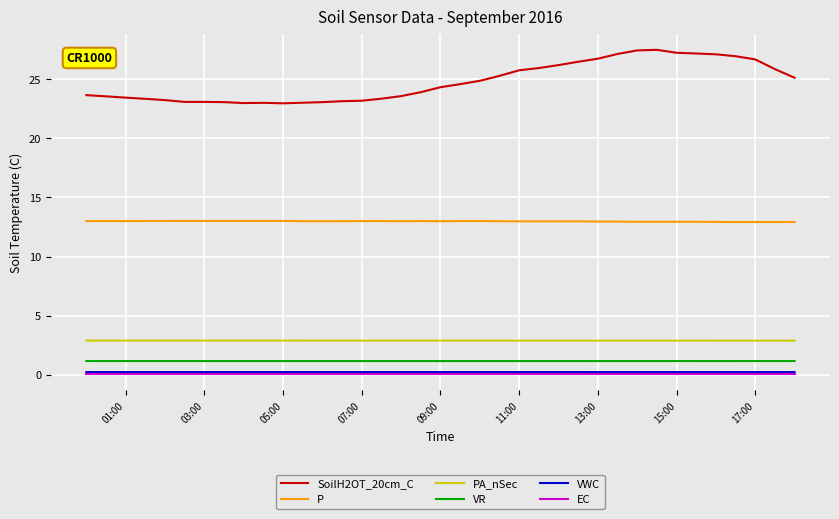

Which series has the largest total across all categories?

SoilH2OT_20cm_C